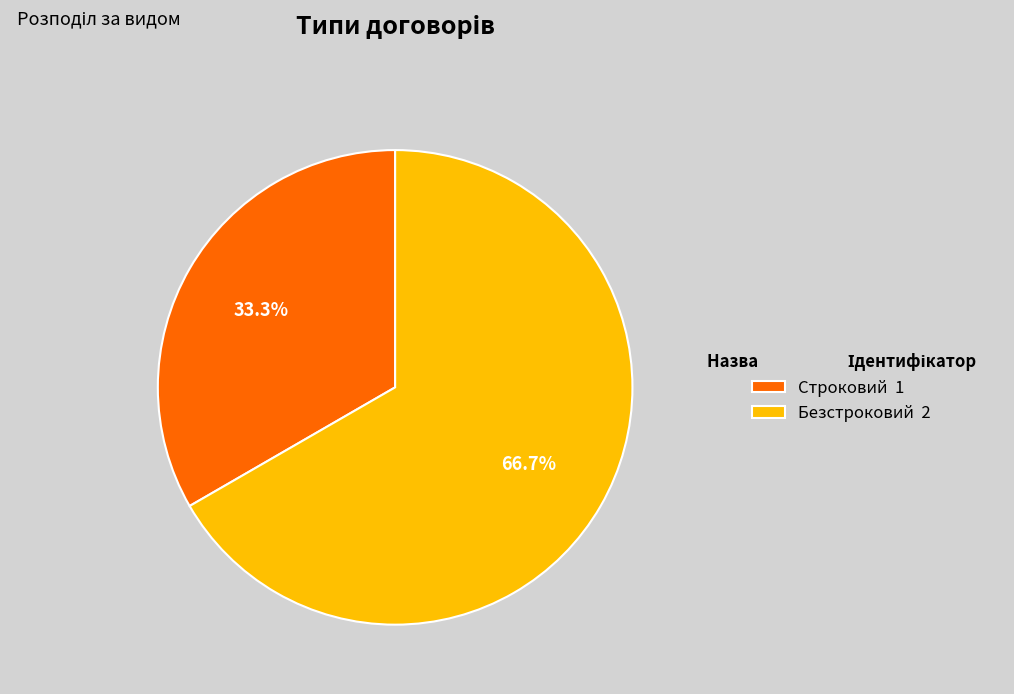

What is the smallest slice in the pie chart?

Строковий